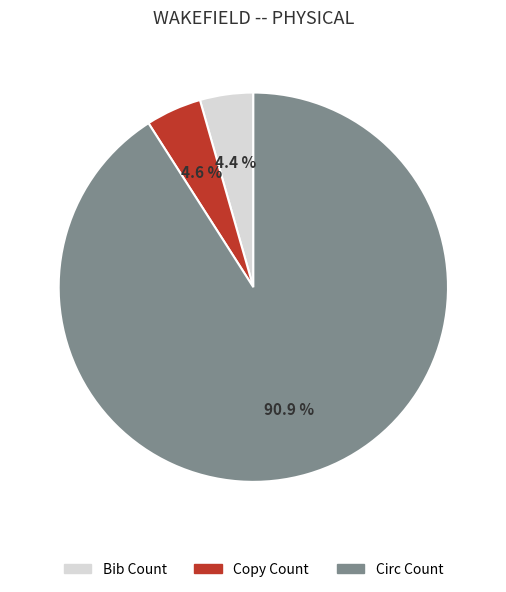

What is the majority slice?

Circ Count